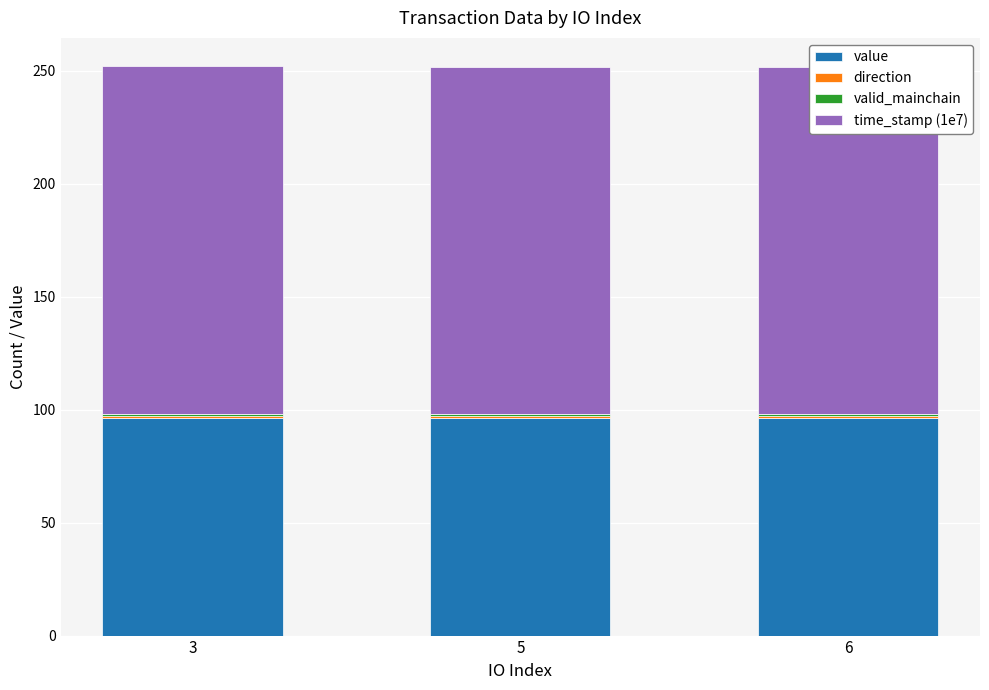

What are all the series names shown in the legend?

value, direction, valid_mainchain, time_stamp (1e7)